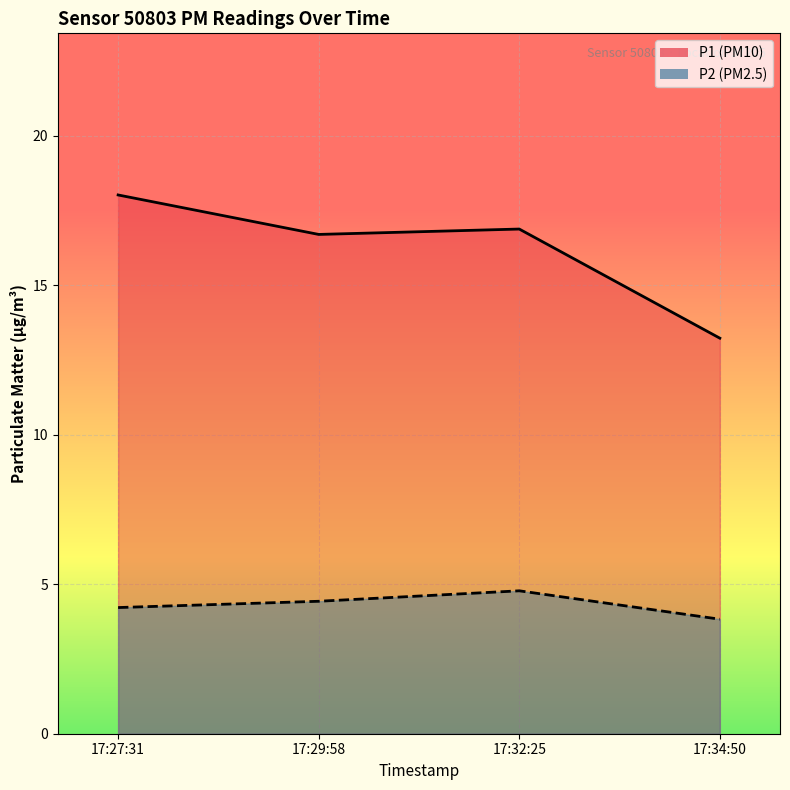

Does the chart display data point markers on the line(s)?

No